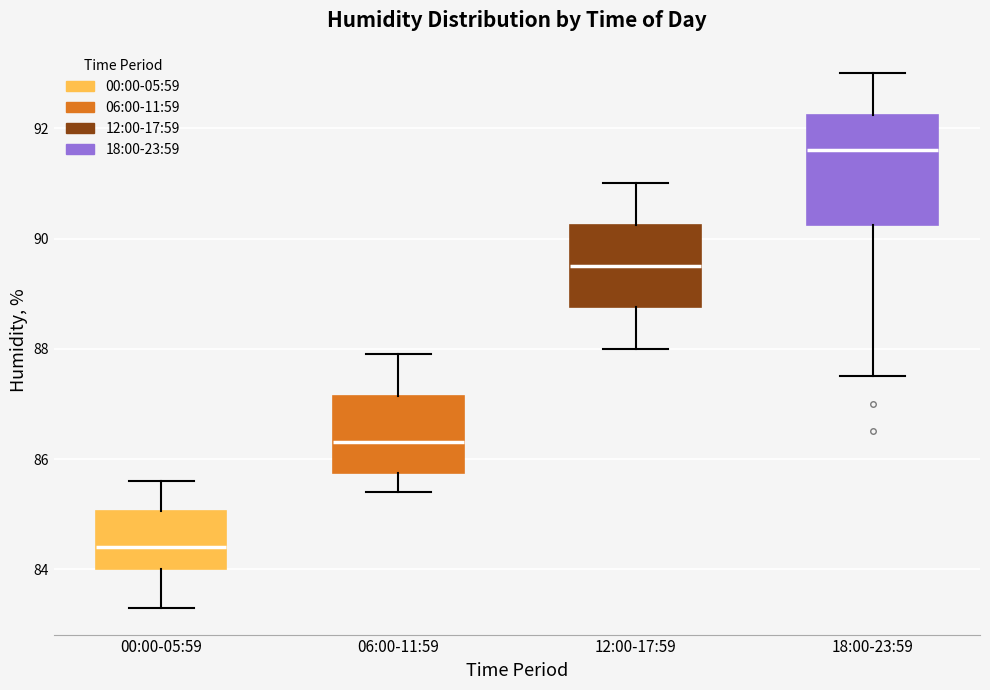

Reading left to right, transcribe this box plot: for each box, give where its median line is, the range the box spans, and where its two whiskers end, as read against the y-axis. The values are not printed on the chart, so give them approximately, as read against the axis.

00:00-05:59: median 84.4, box 84.0 to 85.0, whiskers 83.4 to 85.6
06:00-11:59: median 86.4, box 85.8 to 87.2, whiskers 85.4 to 88.0
12:00-17:59: median 89.6, box 88.8 to 90.2, whiskers 88.0 to 91.0
18:00-23:59: median 91.6, box 90.2 to 92.2, whiskers 87.6 to 93.0